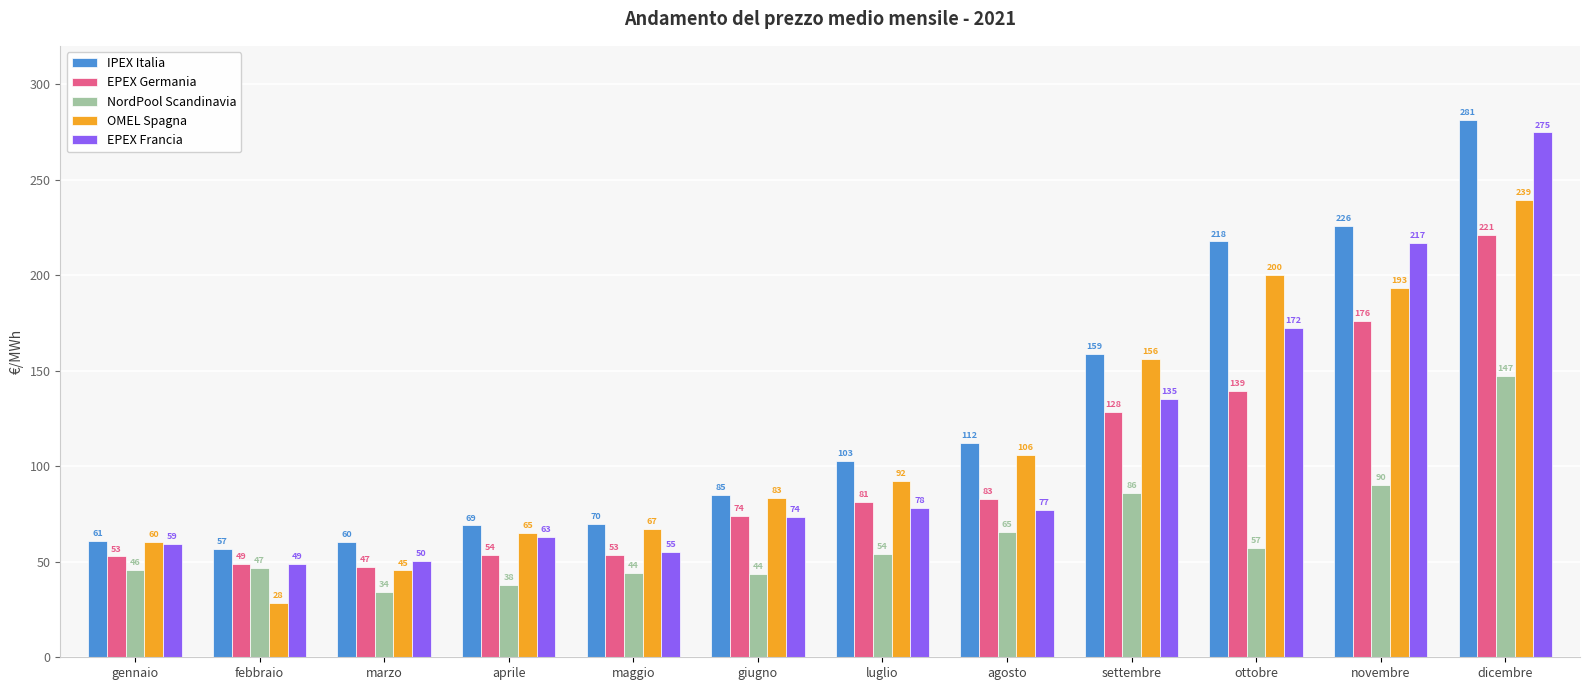

What value does the NordPool Scandinavia series have at maggio?

44.3